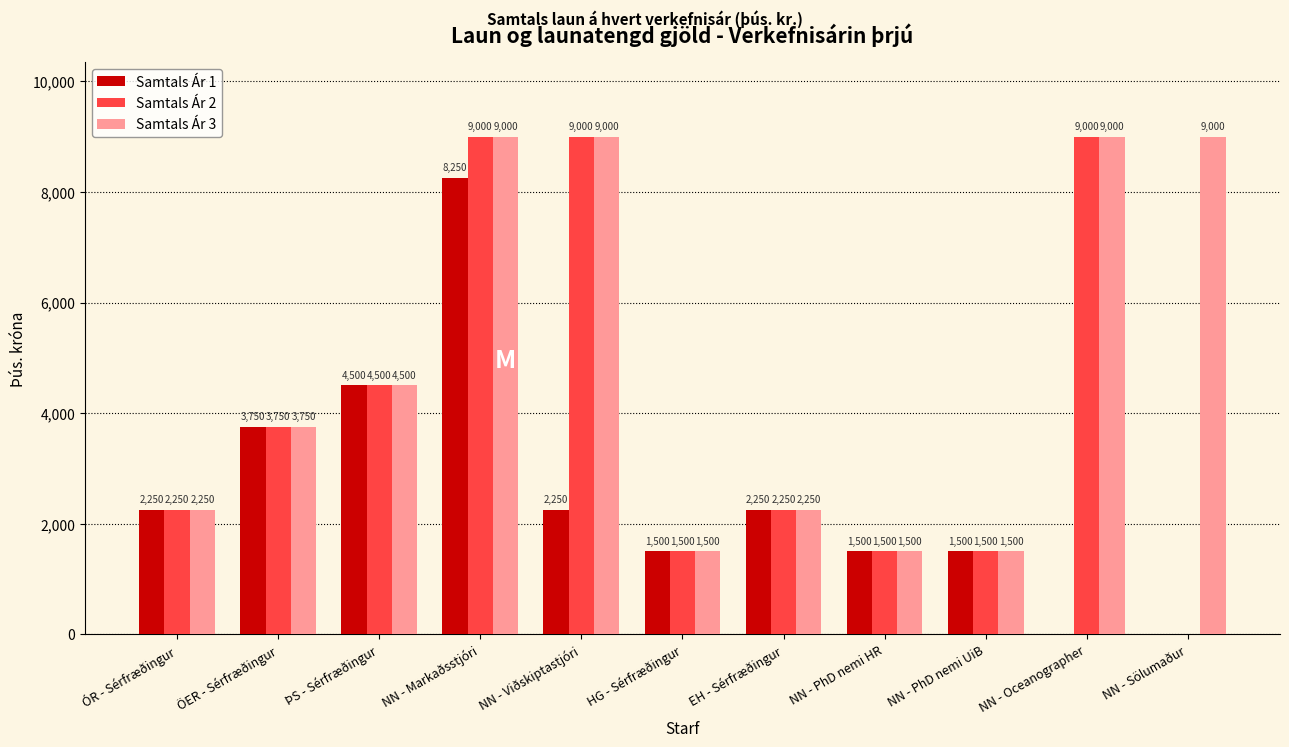

At which label is Samtals Ár 2 closest to 4500?

ÞS - Sérfræðingur